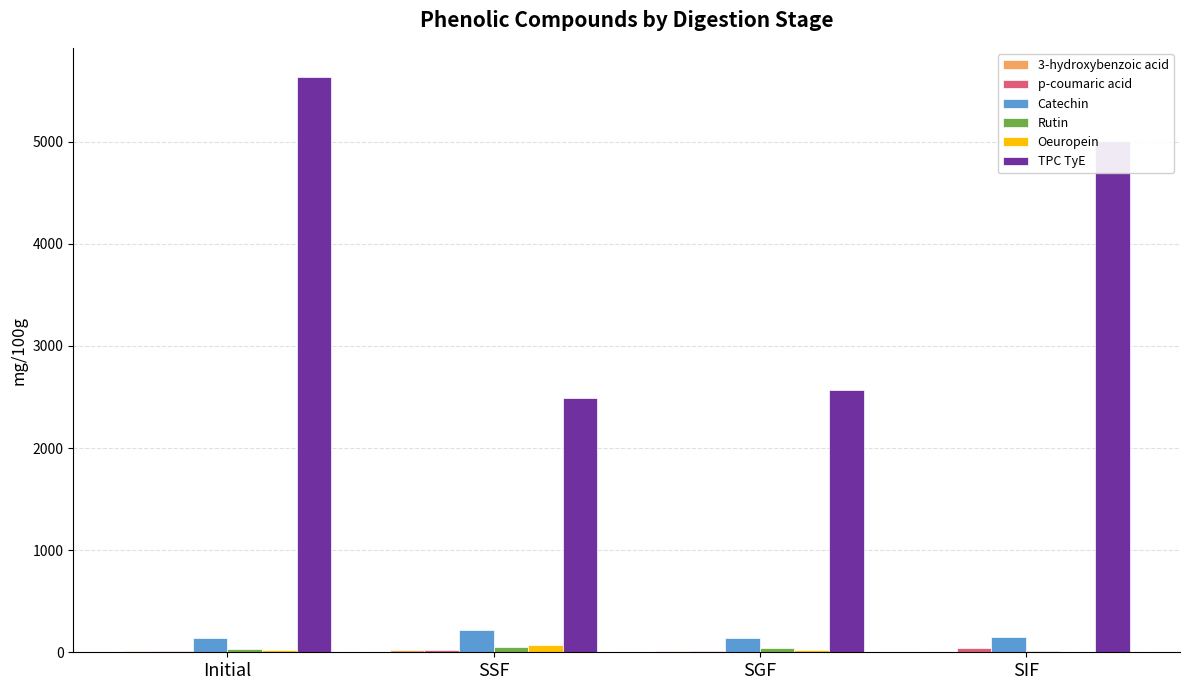

What is the greatest value displayed?

5637.3